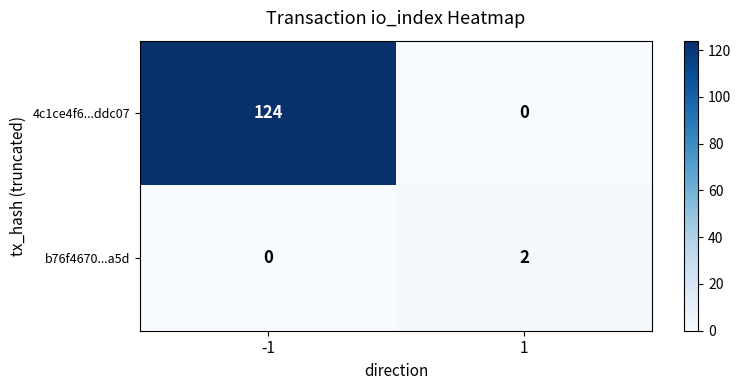

The value of b76f4670...a5d at 1 is 1. True or false?

False